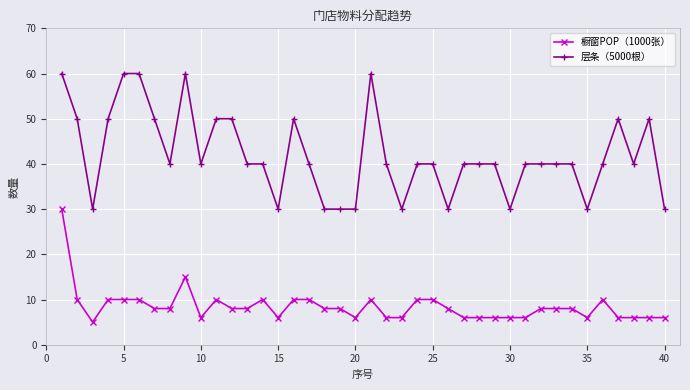

Rank the series by their average value, from lowest to highest.

橱窗POP（1000张）, 层条（5000根）